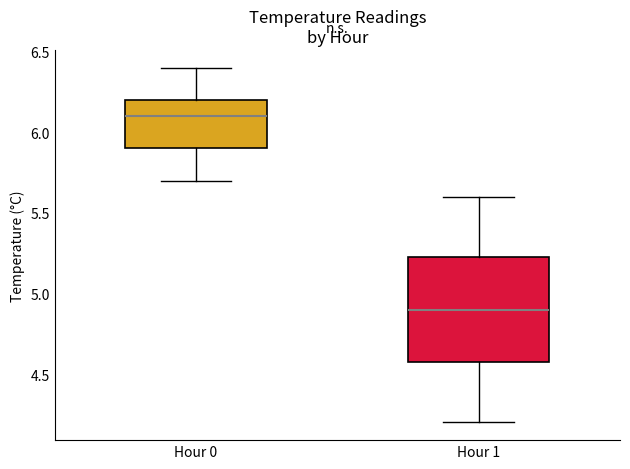

Which box's median line is the lowest?

Hour 1